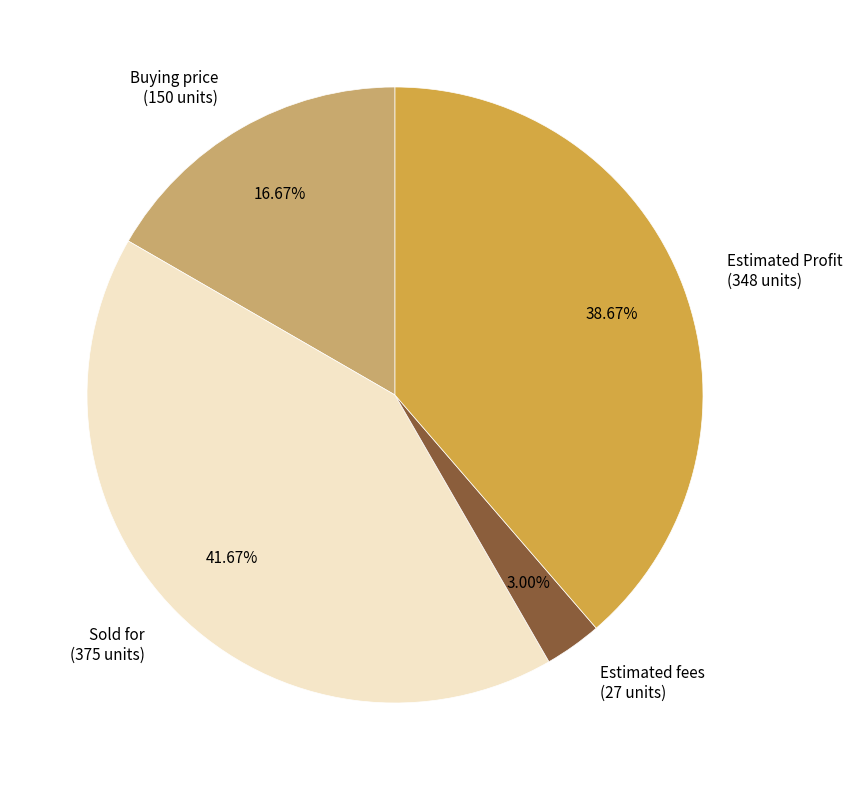

Approximately how many times larger is the value at Estimated fees compared to Buying price?

0.2